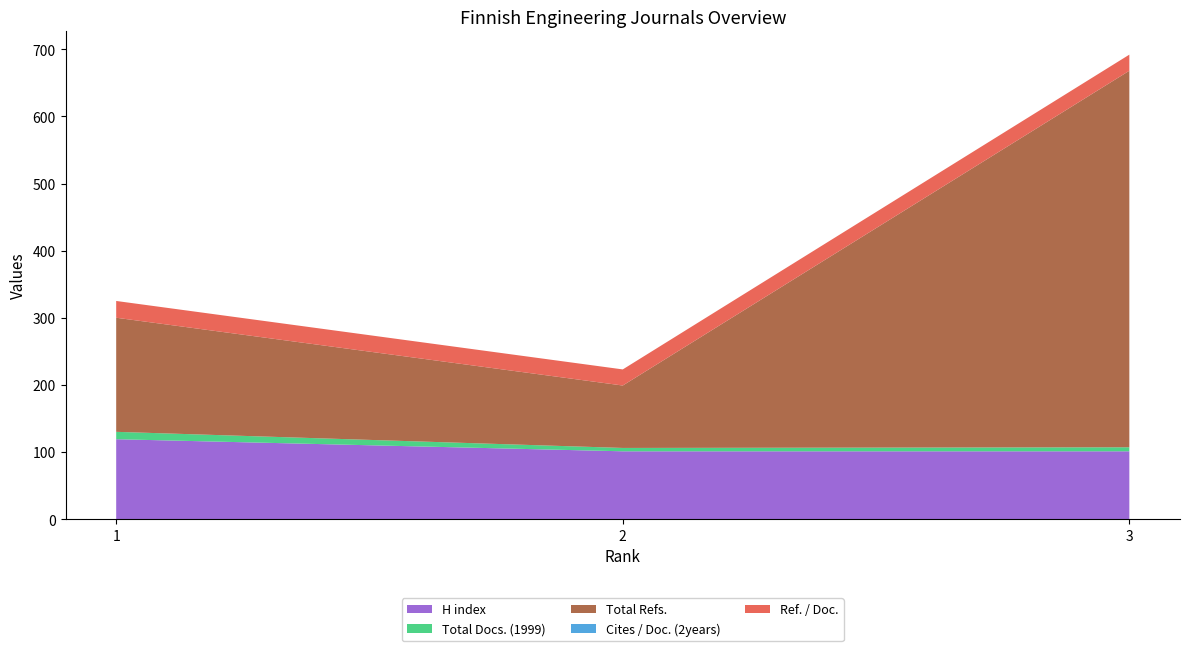

Reading right to left, extract all data points from this chart.

H index: 3=101	2=101	1=119
Total Docs. (1999): 3=6	2=5	1=11
Total Refs.: 3=561	2=93	1=170
Cites / Doc. (2years): 3=0	2=0	1=0
Ref. / Doc.: 3=24	2=24	1=25